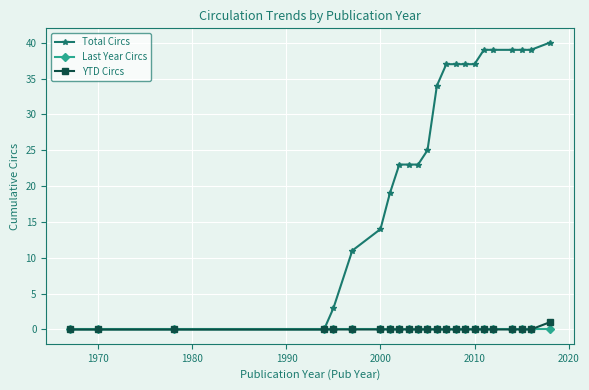

What is the highest value of the Total Circs series?

40